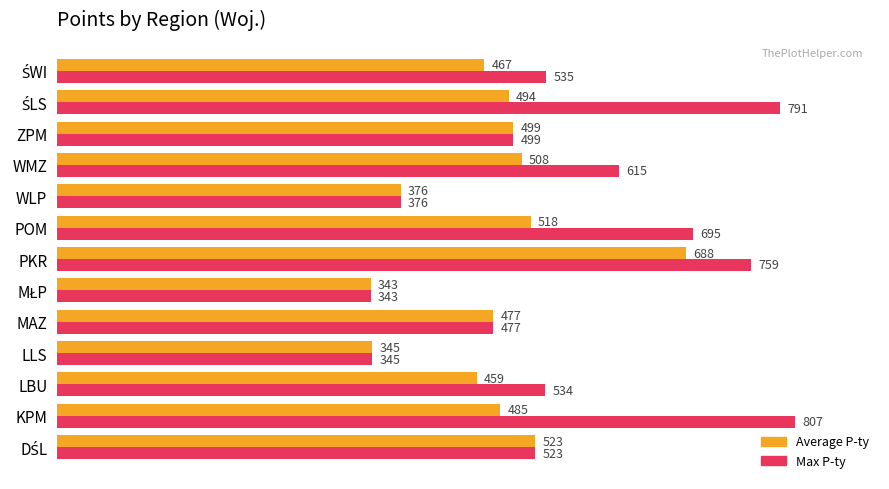

True or false: Average P-ty has a value of 376 at WLP.

True